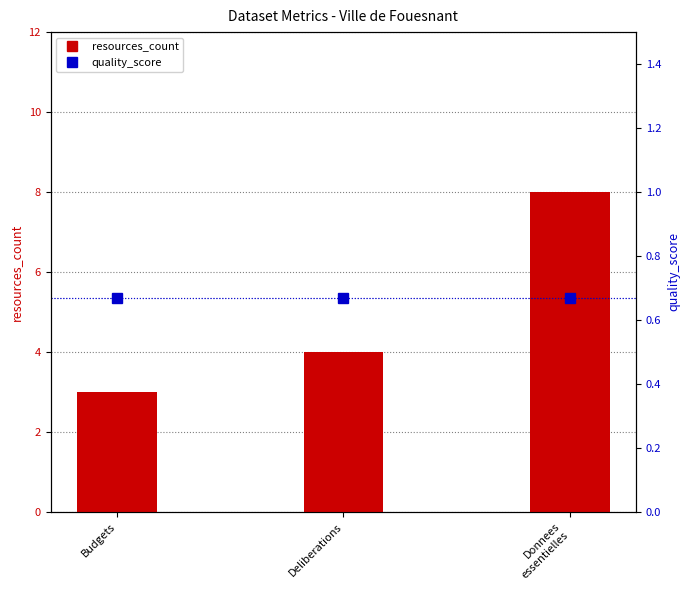

Does the chart contain any negative values?

No